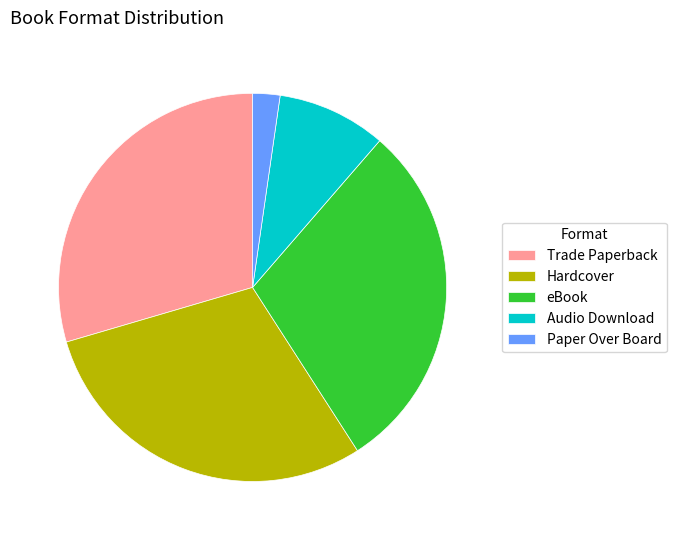

Is there a majority slice in this chart?

No